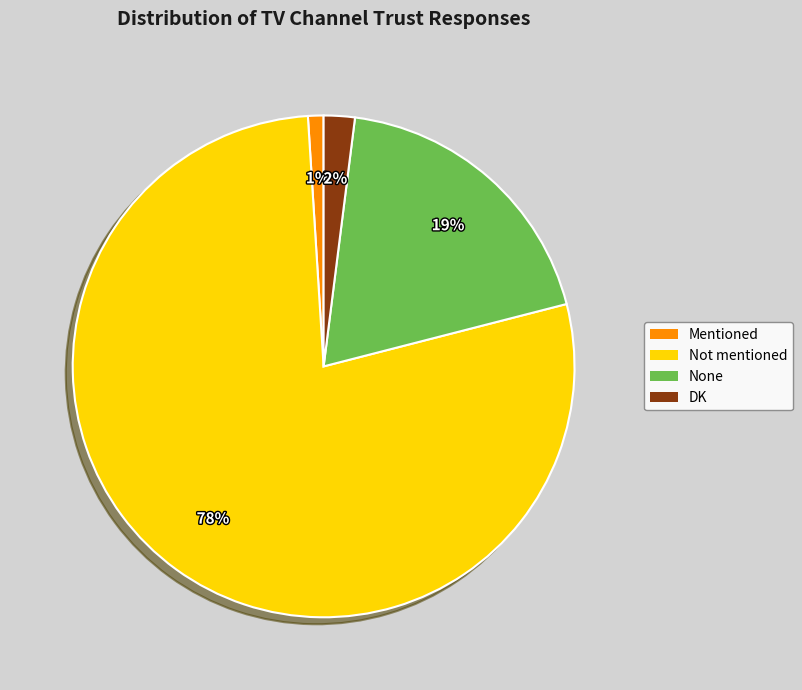

Does Not mentioned represent more than half of the total?

Yes